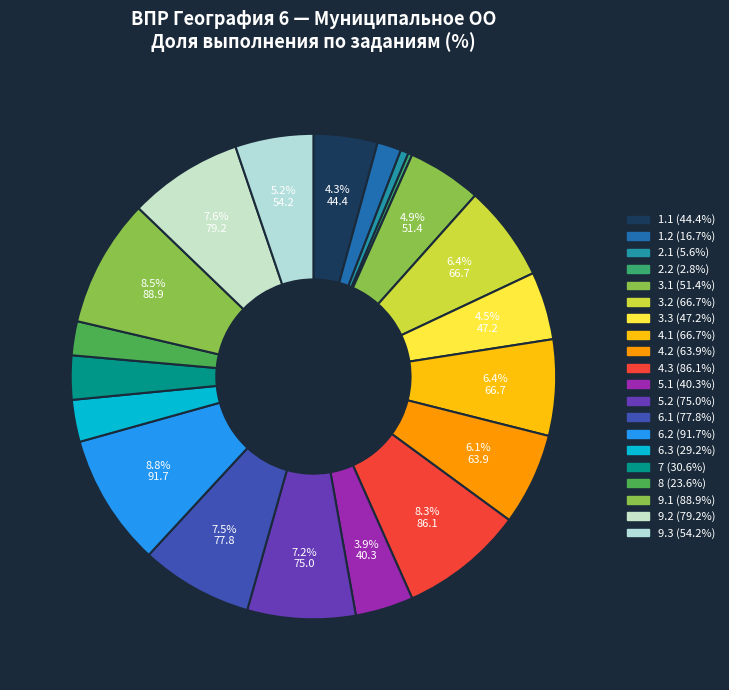

Which slice is the smallest?

2.2